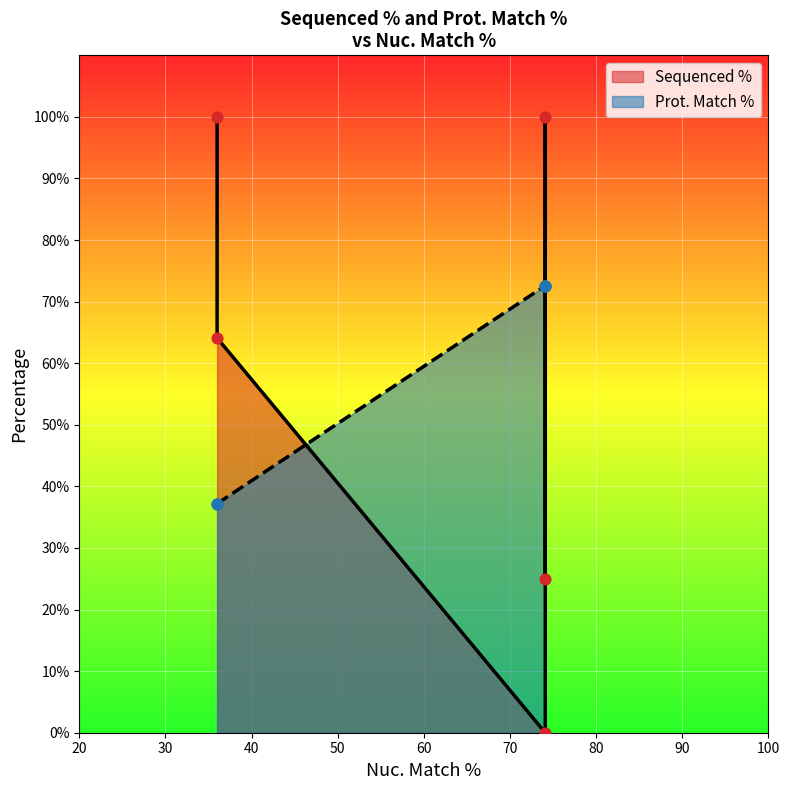

Is the value of Prot. Match % at TRCN0000479225 greater than the value of Sequenced % at ccsbBroad304_08657?

Yes